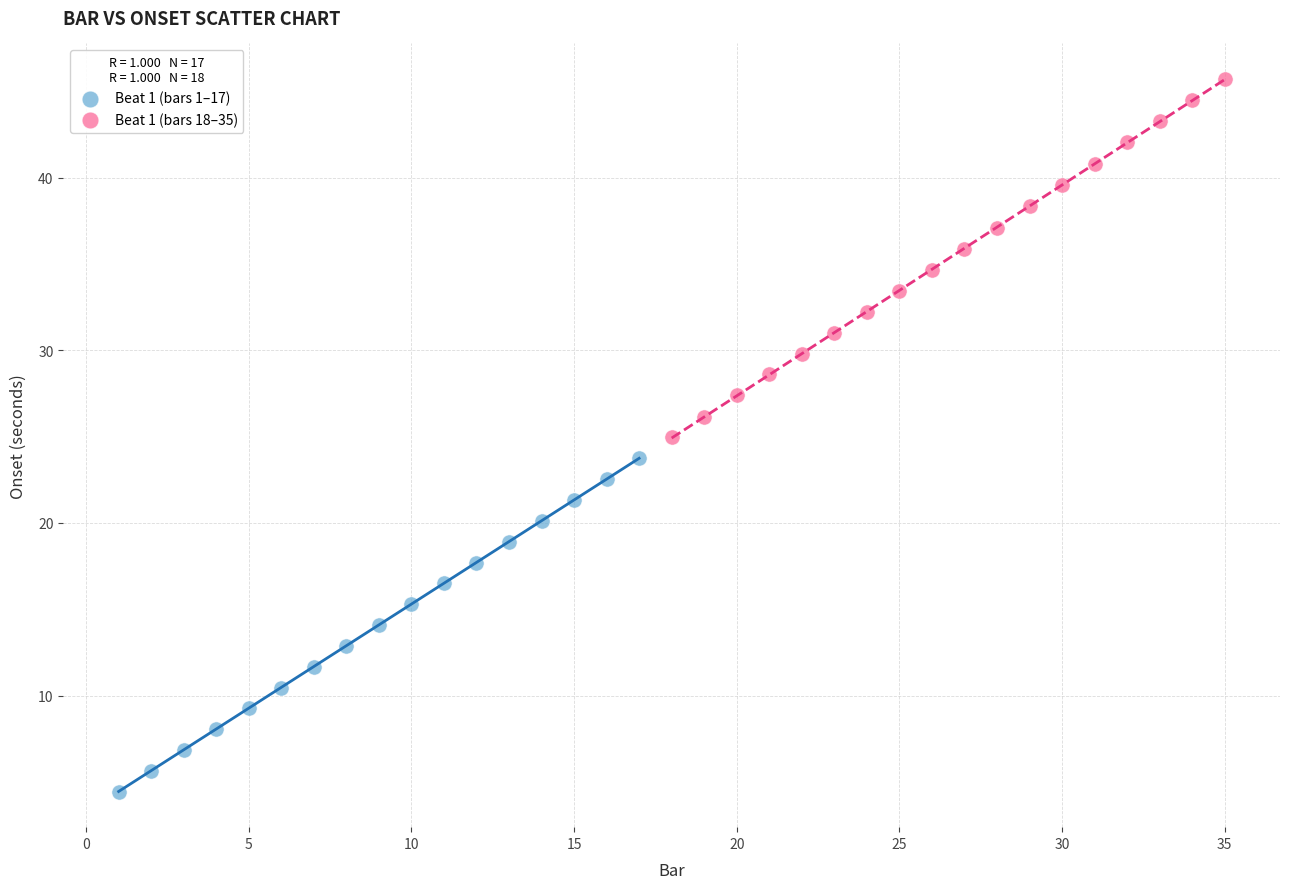

Which series contains the highest Y value?

Beat 1 (bars 18–35)